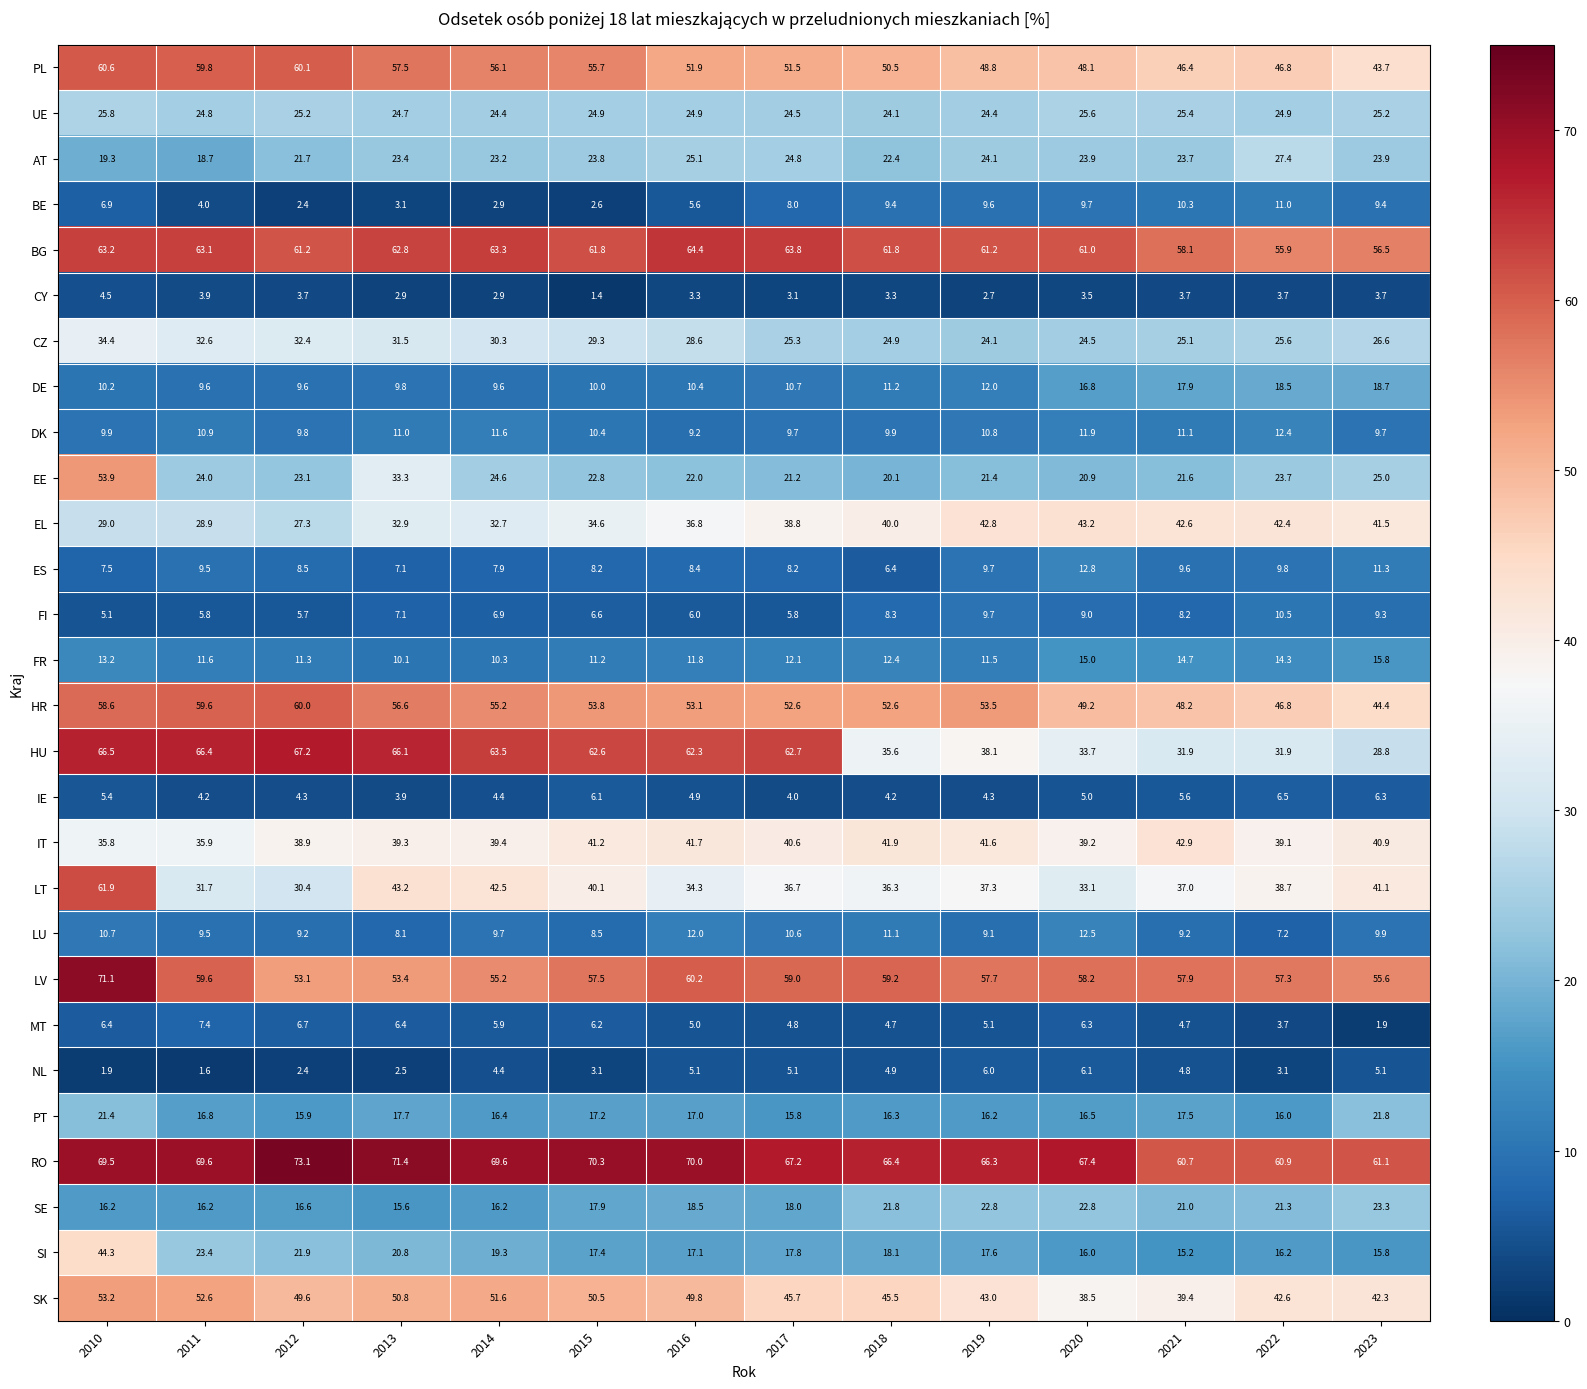

Which category has the lowest value in the AT series?

2011